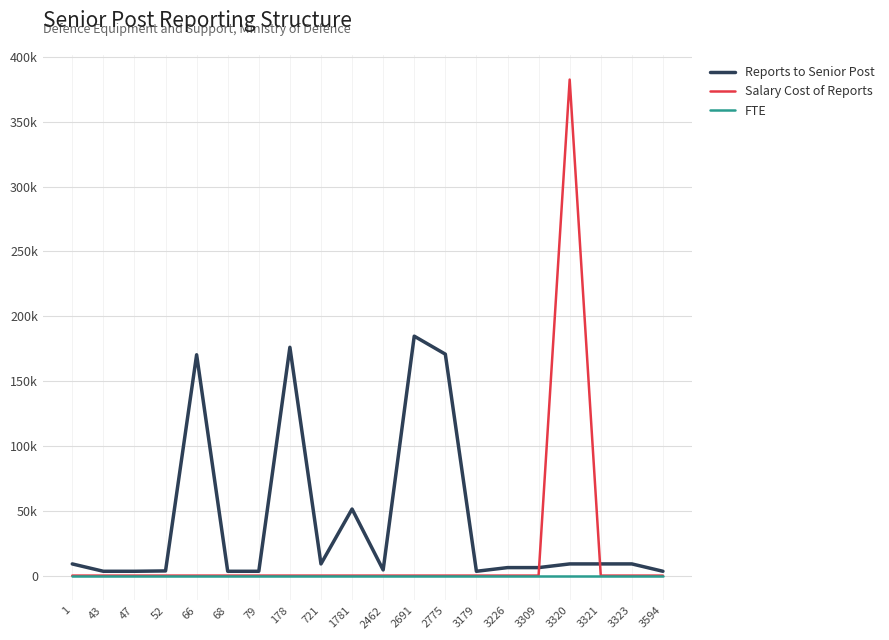

Which series has the widest spread of values?

Salary Cost of Reports